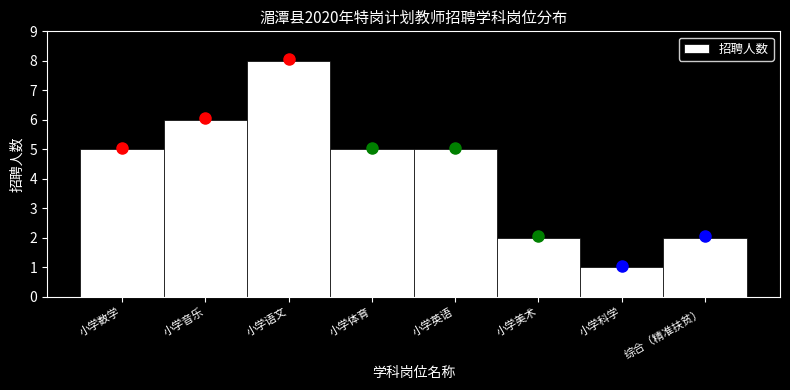

Reading left to right, transcribe all the data shown in this chart.

5	6	8	5	5	2	1	2